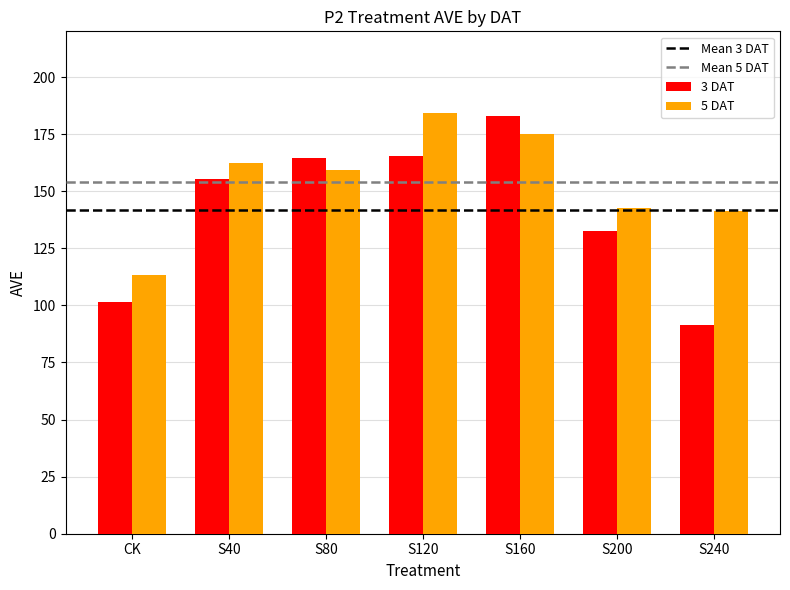

Is it true that 3 DAT equals 101.4 at CK?

True